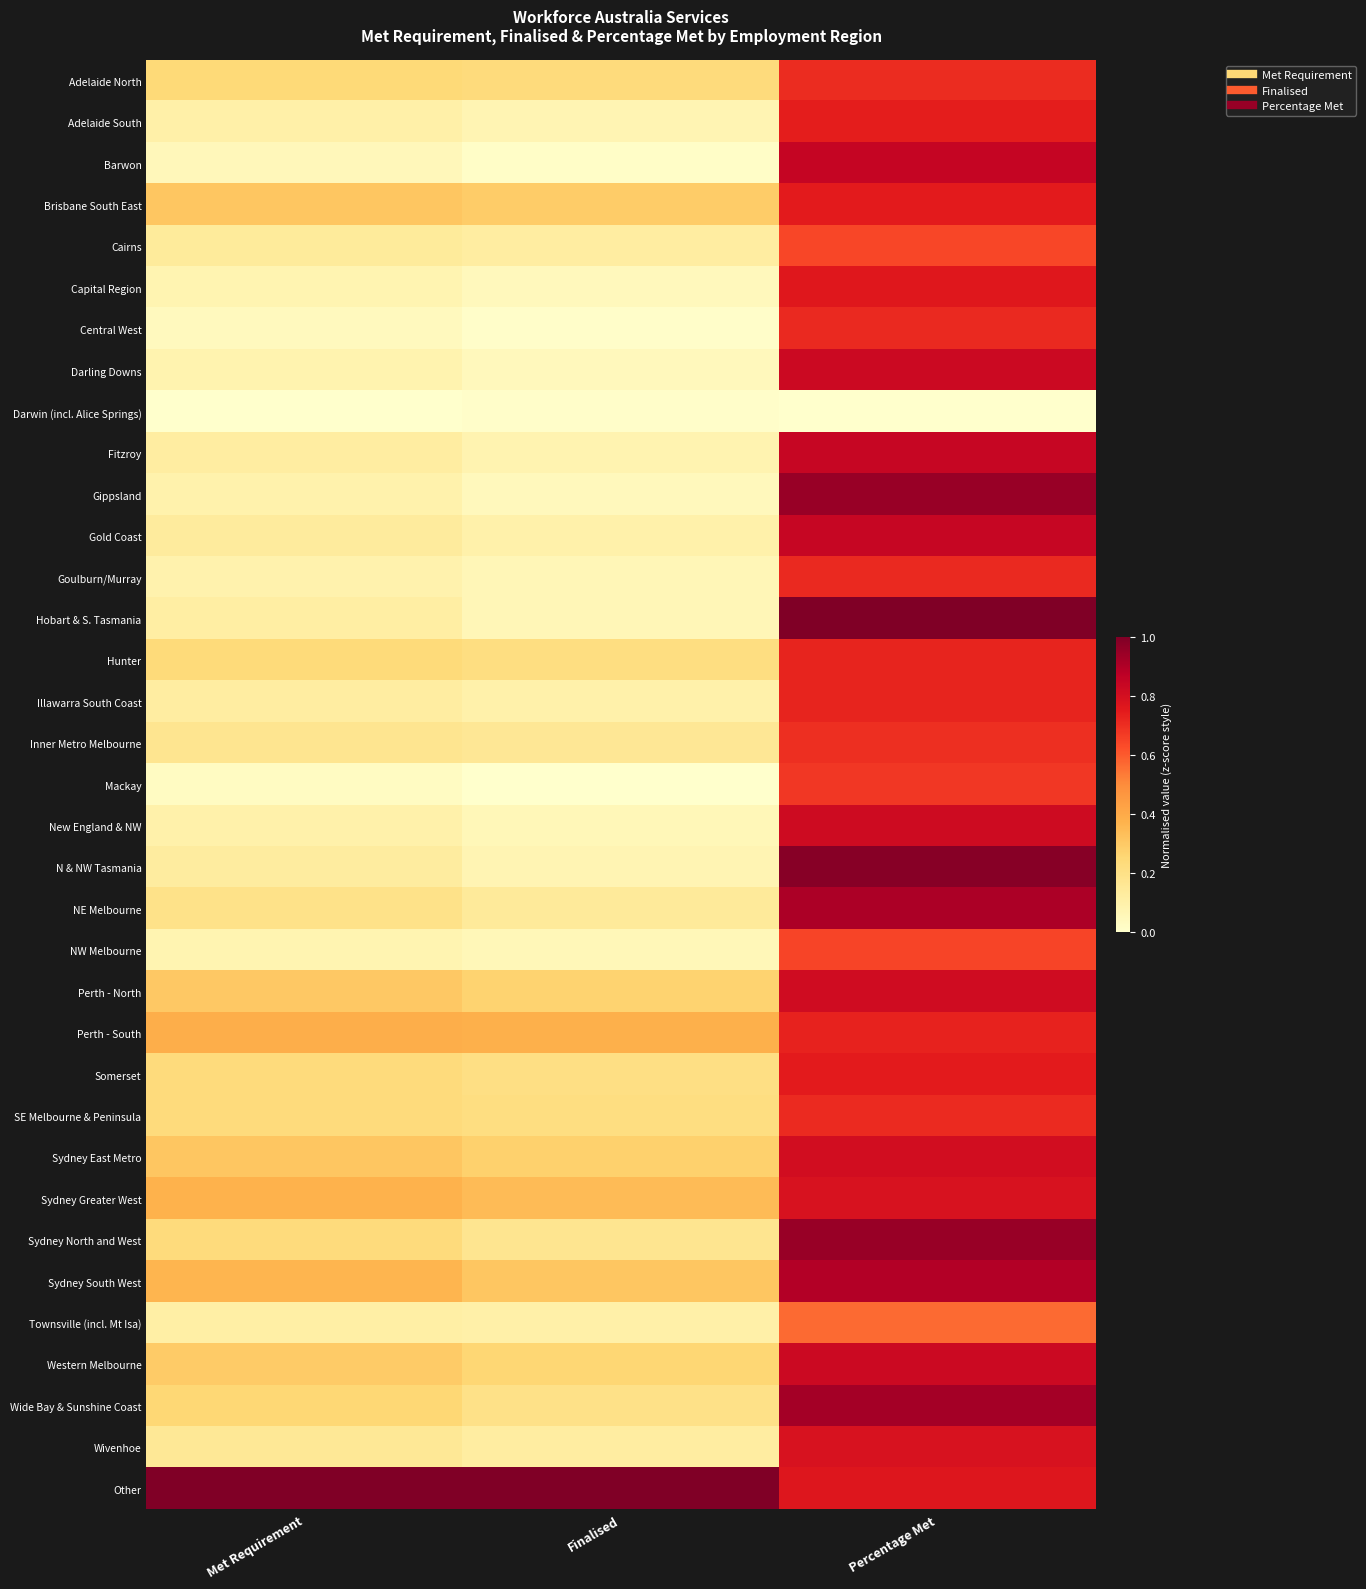

What is the total value across all series at Finalised?

5.8